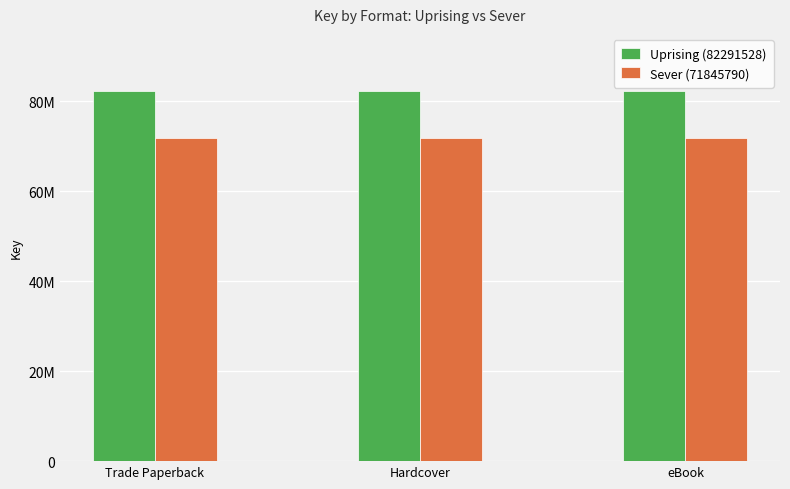

Reading left to right, list all the values displayed in this chart.

Uprising (82291528): 82291528	82291528	82291528
Sever (71845790): 71845790	71845790	71845790